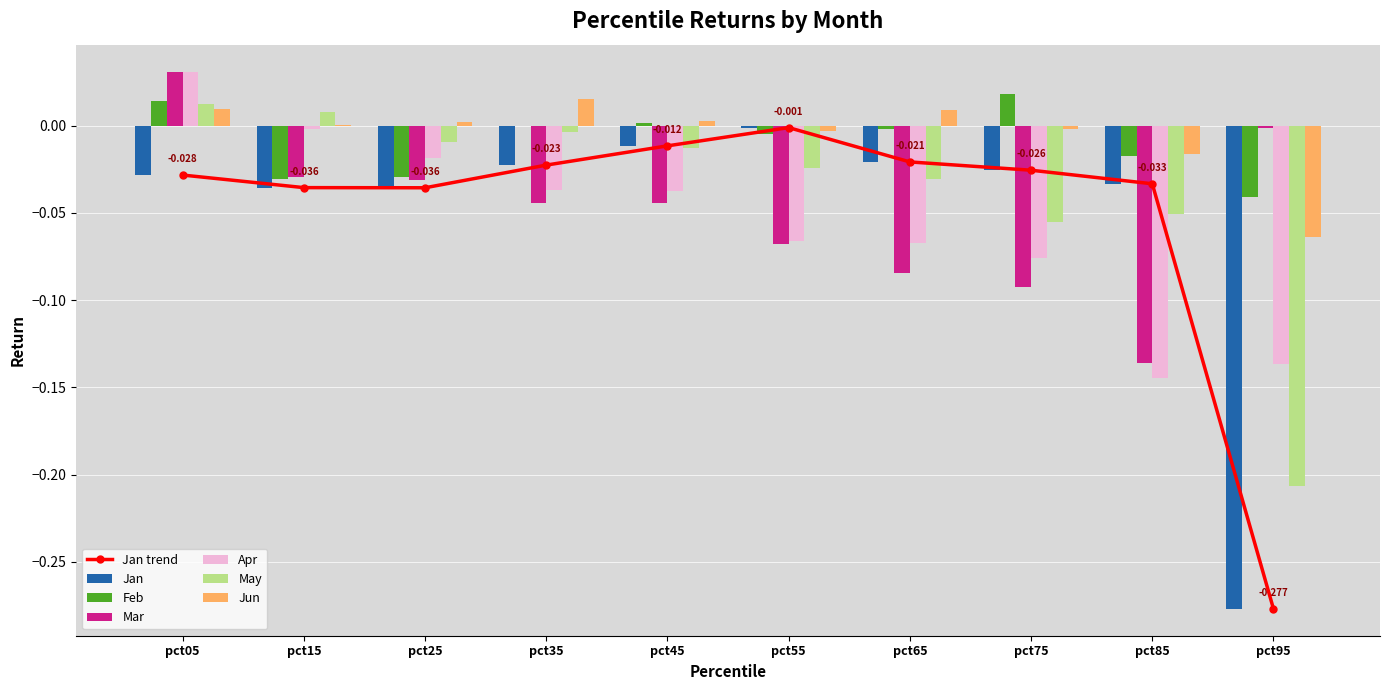

How many values in May are above zero?

2